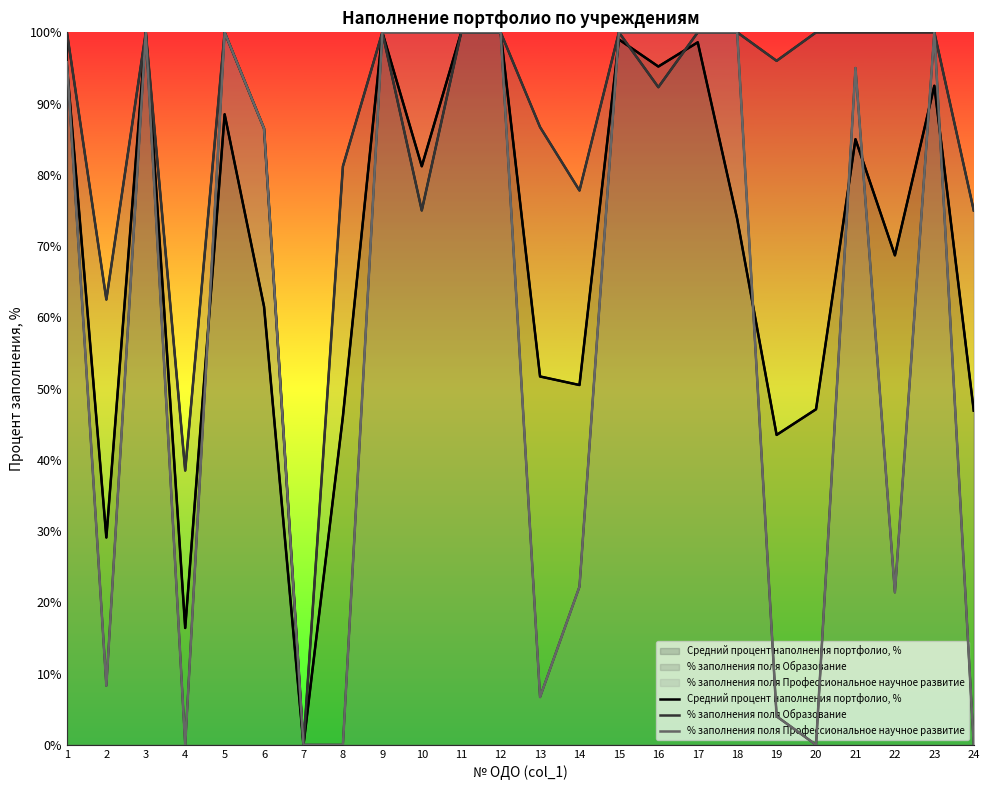

Is this an area chart (filled region under the line)?

No